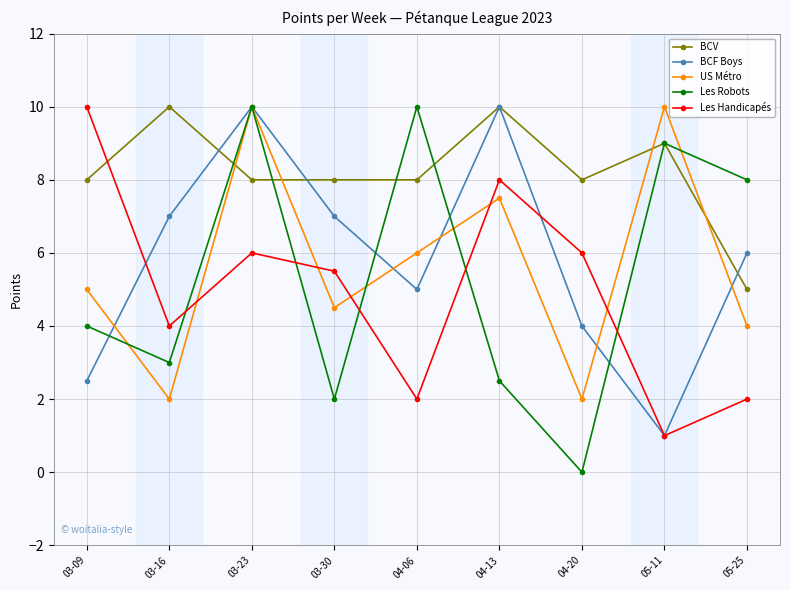

At which category is the sum across all series the highest?

03-23